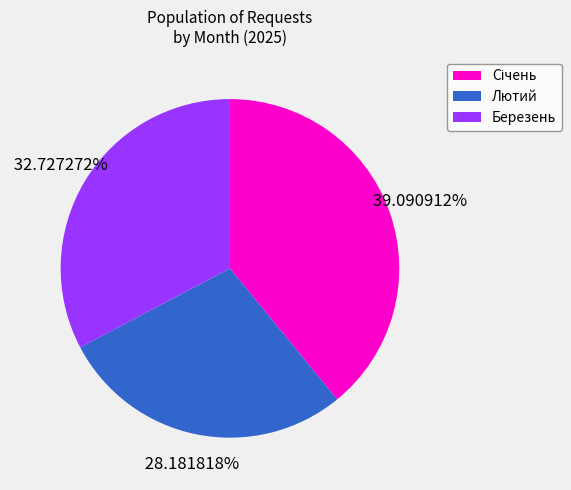

Does any single category account for the majority?

No